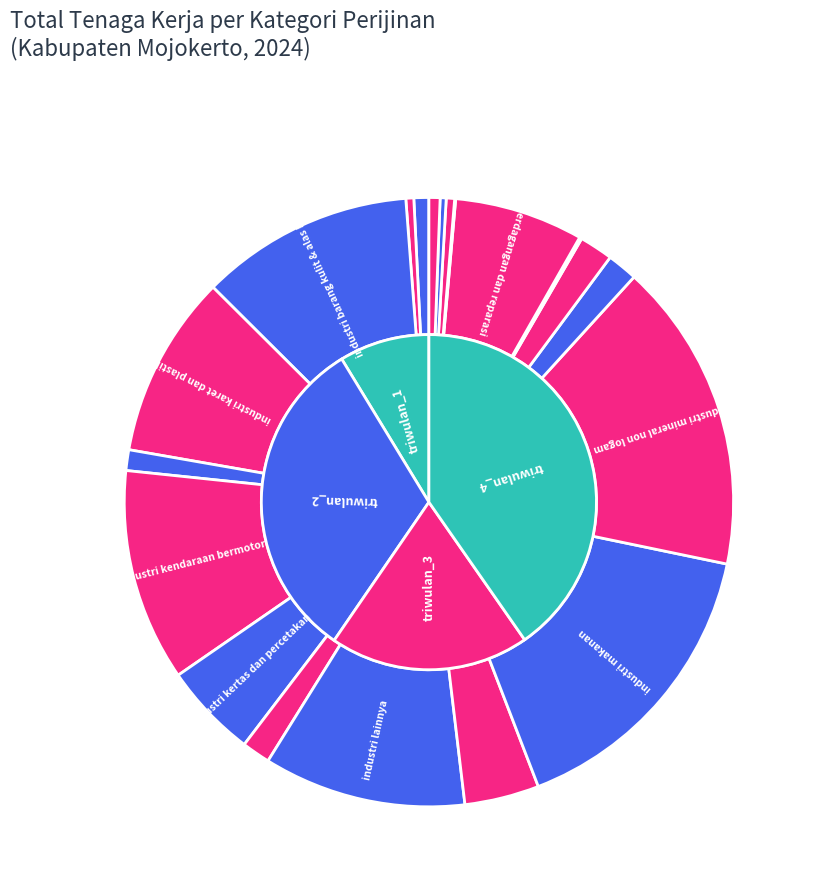

How many segments does this pie chart have?

21